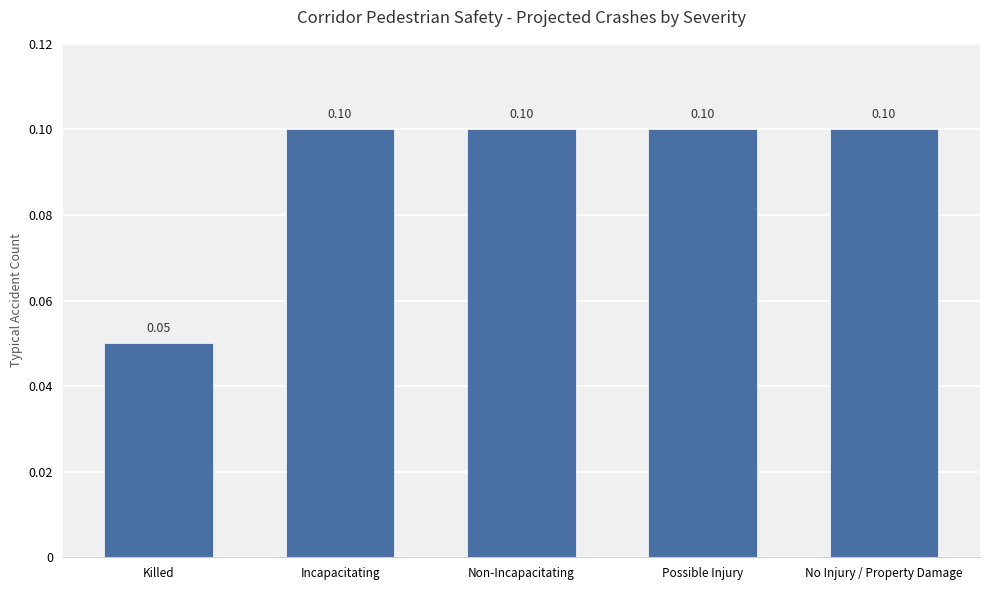

How many series are shown in this chart?

1